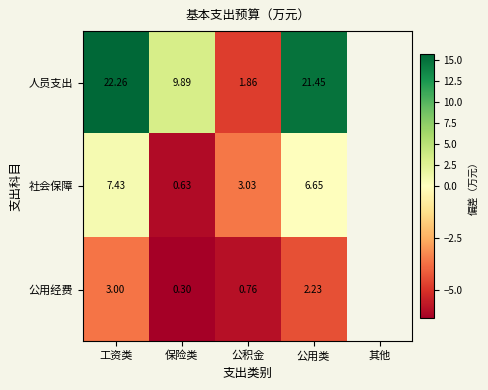

Rank the series at 工资类 from lowest to highest value.

公用经费, 社会保障, 人员支出